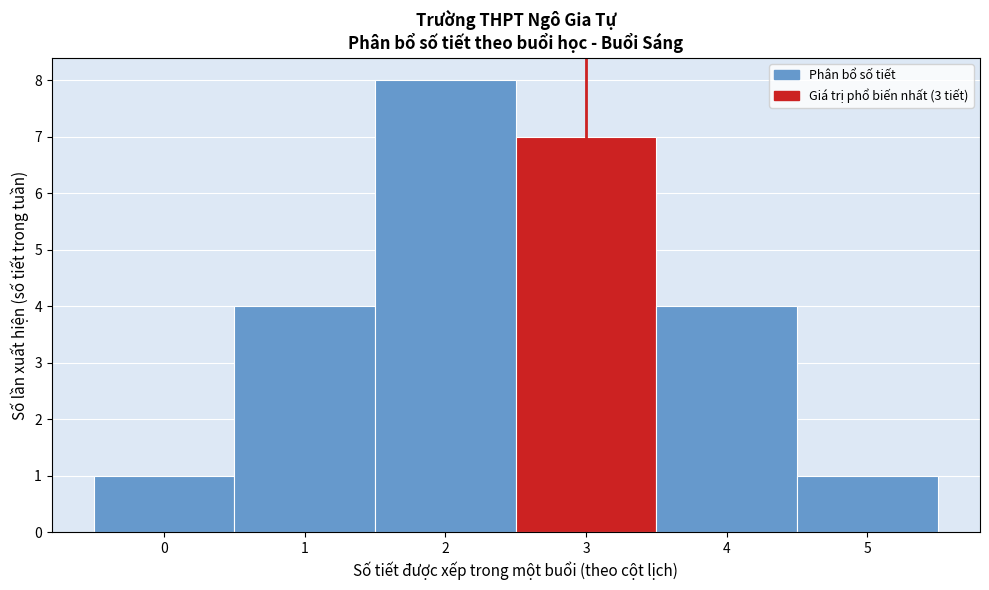

Reading left to right, transcribe this chart: for each bar, give the range it covers on the x-axis and its height. The values are not printed on the chart, so give them approximately, as read against the axis.

-0.5 to 0.5: 1
0.5 to 1.5: 4
1.5 to 2.5: 8
2.5 to 3.5: 7
3.5 to 4.5: 4
4.5 to 5.5: 1